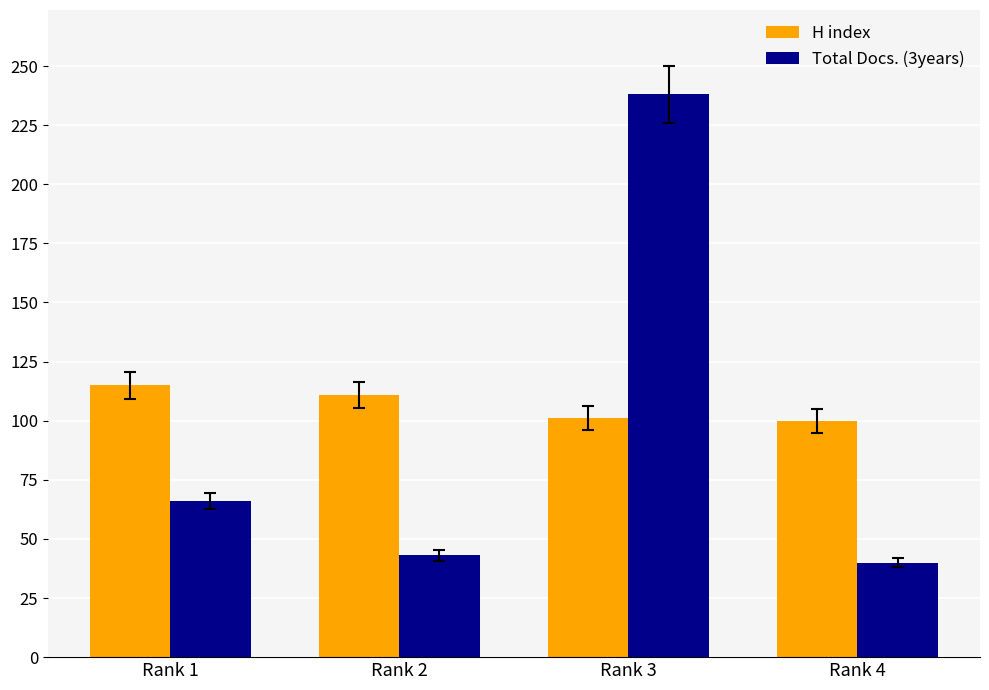

What is the spread (max minus min) of values at Rank 2?

68